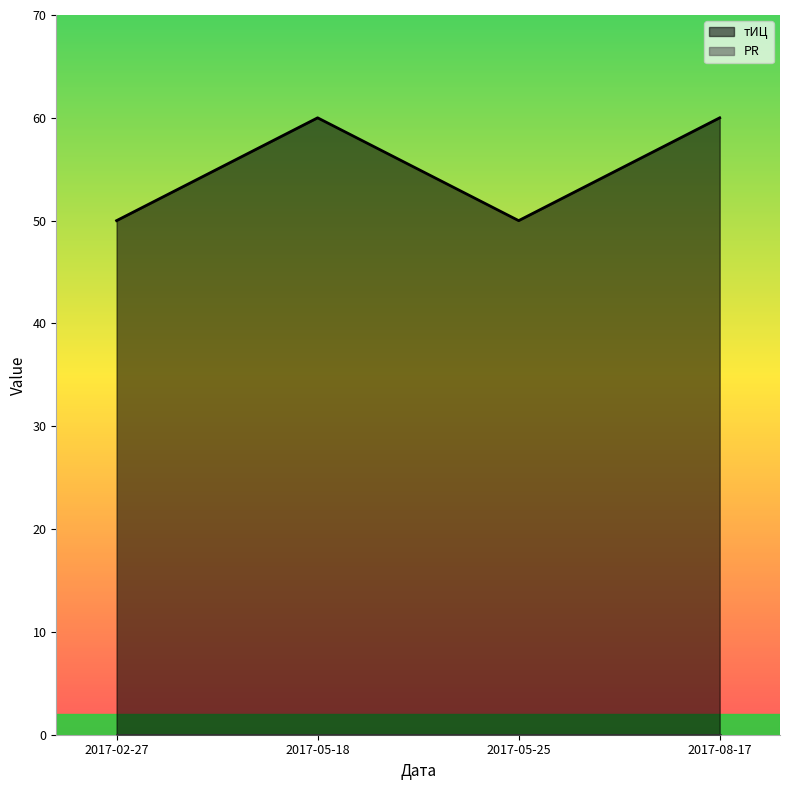

Reading left to right, transcribe all the data shown in this chart.

50	60	50	60